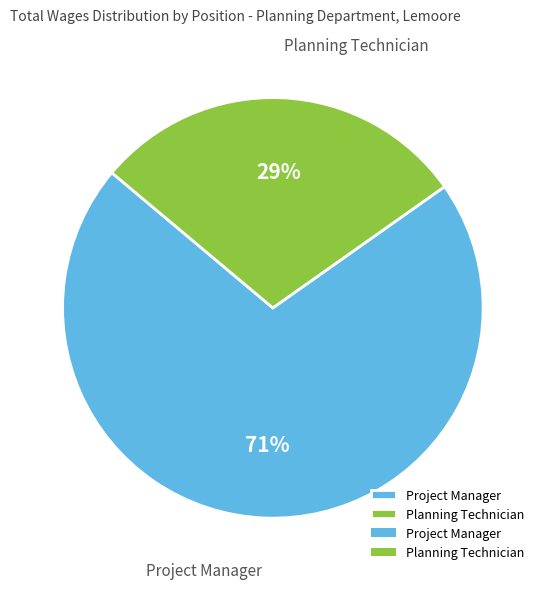

To the nearest percent, what is the combined percentage of Planning Technician and Project Manager?

100%